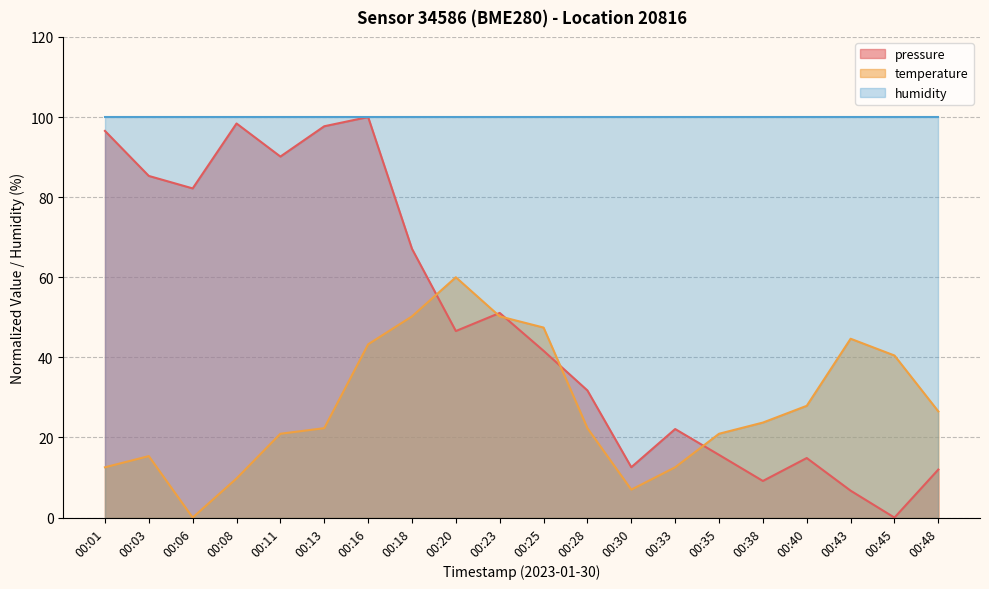

What is the greatest value displayed?

100.0